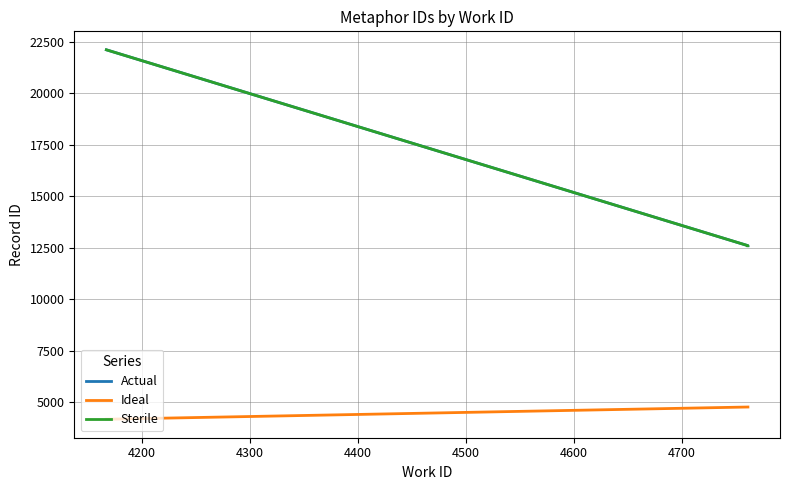

Is the value of Sterile at 4100 greater than the value of Actual at 4100?

No